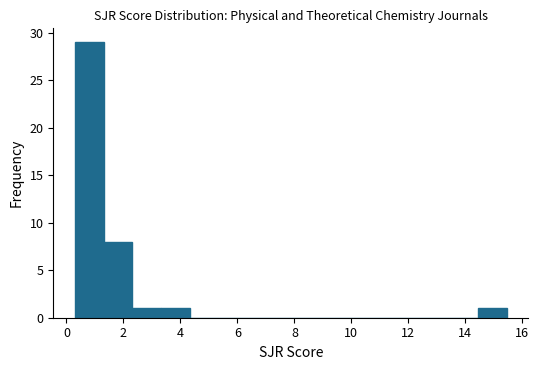

Reading left to right, transcribe this chart: for each bar, give the range it covers on the x-axis and its height. Neither the bar edges nor the heights are printed on the chart, so give them approximately, as read against the axes.

0.2 to 1.4: 29
1.4 to 2.4: 8
2.4 to 3.4: 1
3.4 to 4.4: 1
4.4 to 5.4: 0
5.4 to 6.4: 0
6.4 to 7.4: 0
7.4 to 8.4: 0
8.4 to 9.4: 0
9.4 to 10.4: 0
10.4 to 11.4: 0
11.4 to 12.4: 0
12.4 to 13.4: 0
13.4 to 14.4: 0
14.4 to 15.4: 1